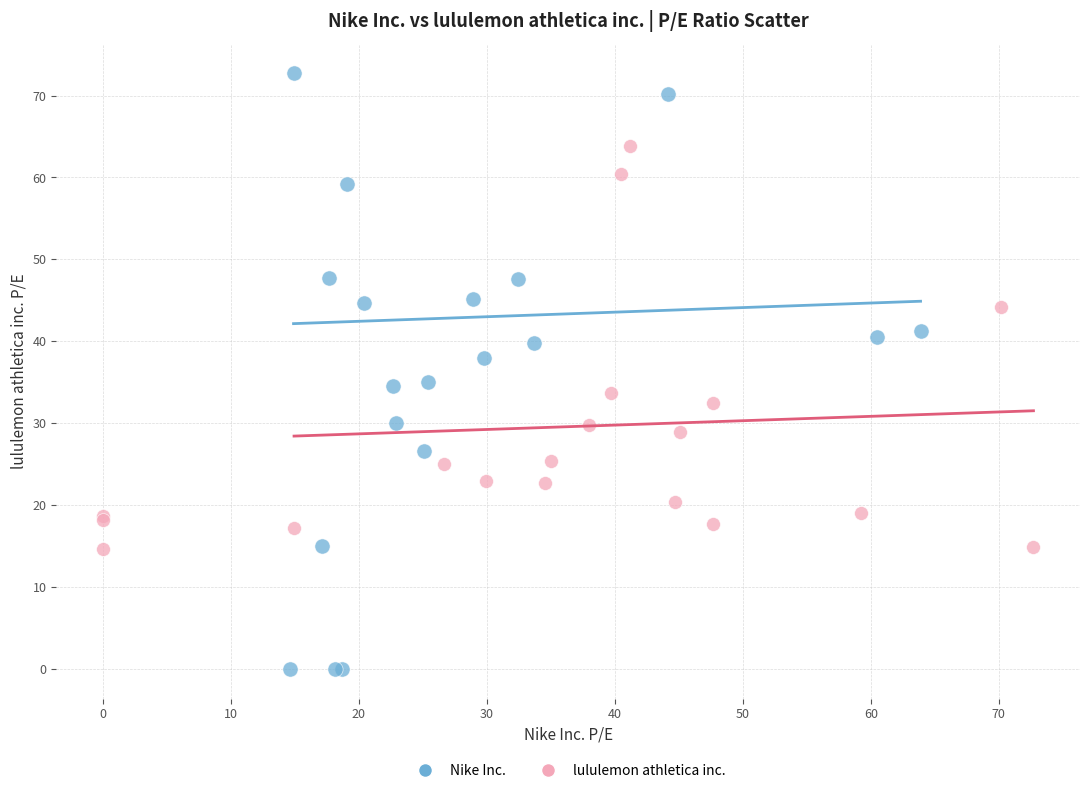

Which series has the largest Y range (max minus min)?

Nike Inc.